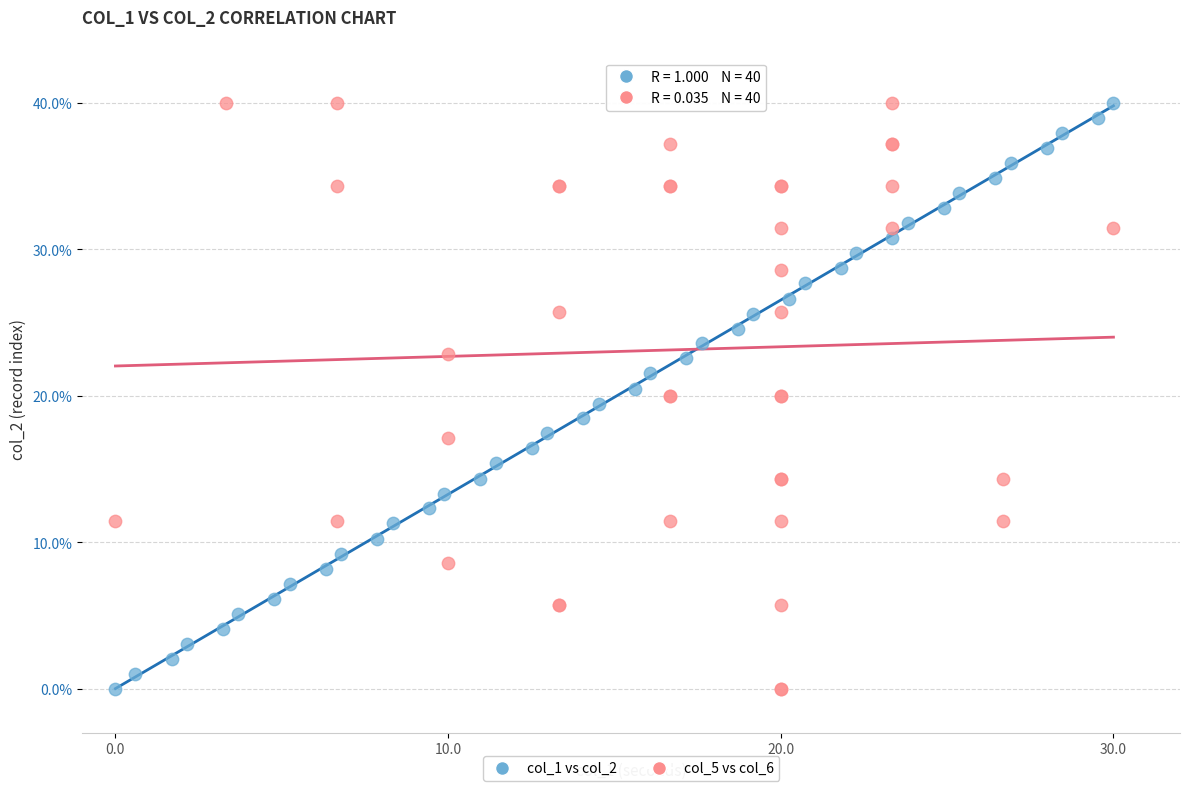

What are all the series names shown in the legend?

col_1 vs col_2, col_5 vs col_6